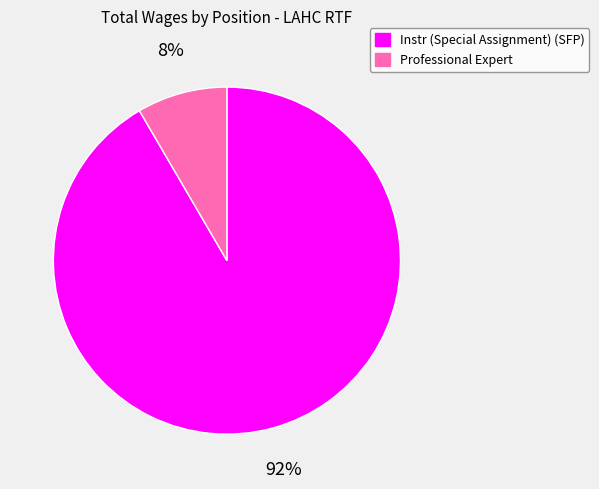

Which slice represents more than half of the pie?

Instr (Special Assignment) (SFP)